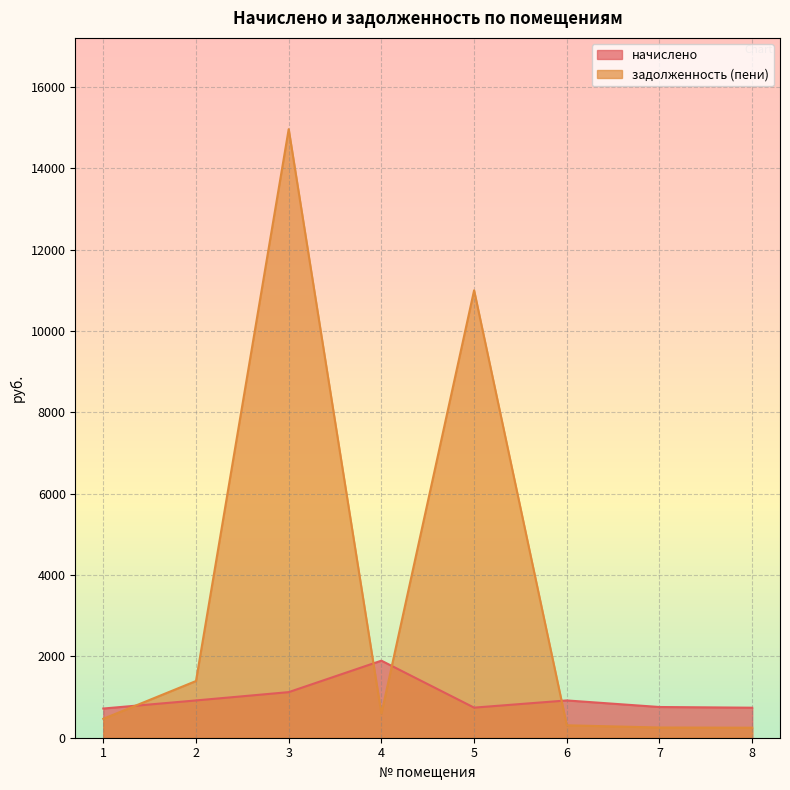

Does the chart display data point markers on the line(s)?

No